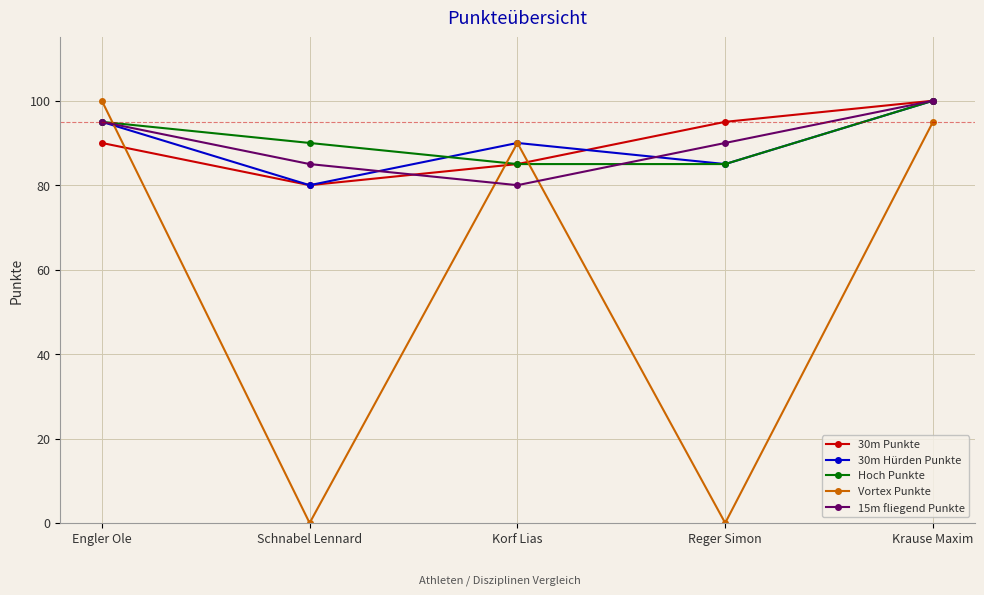

The 30m Hürden Punkte series shows 40 at Krause Maxim. True or false?

False